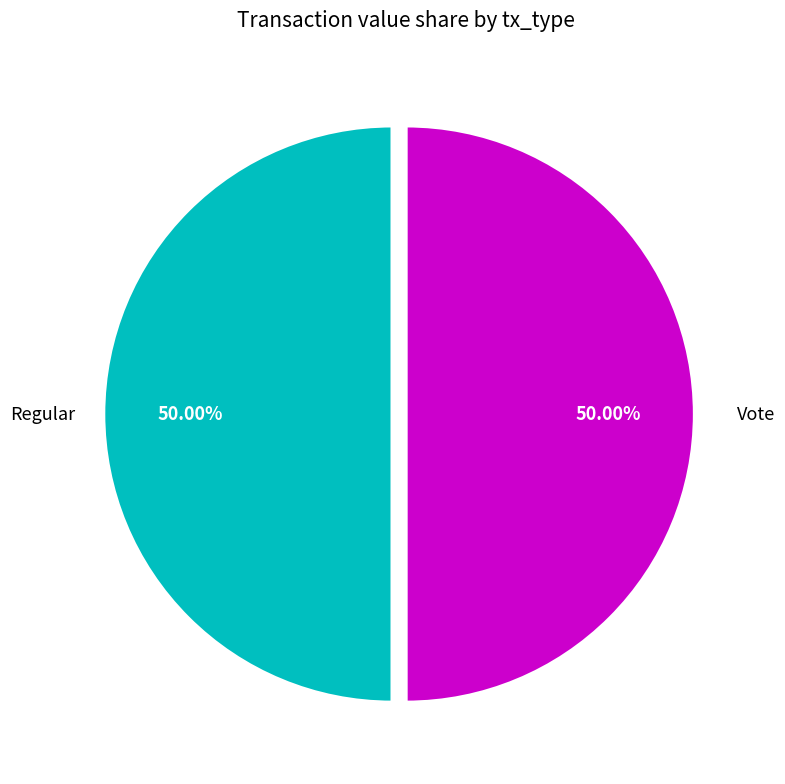

Rank the categories by value from lowest to highest.

Regular, Vote